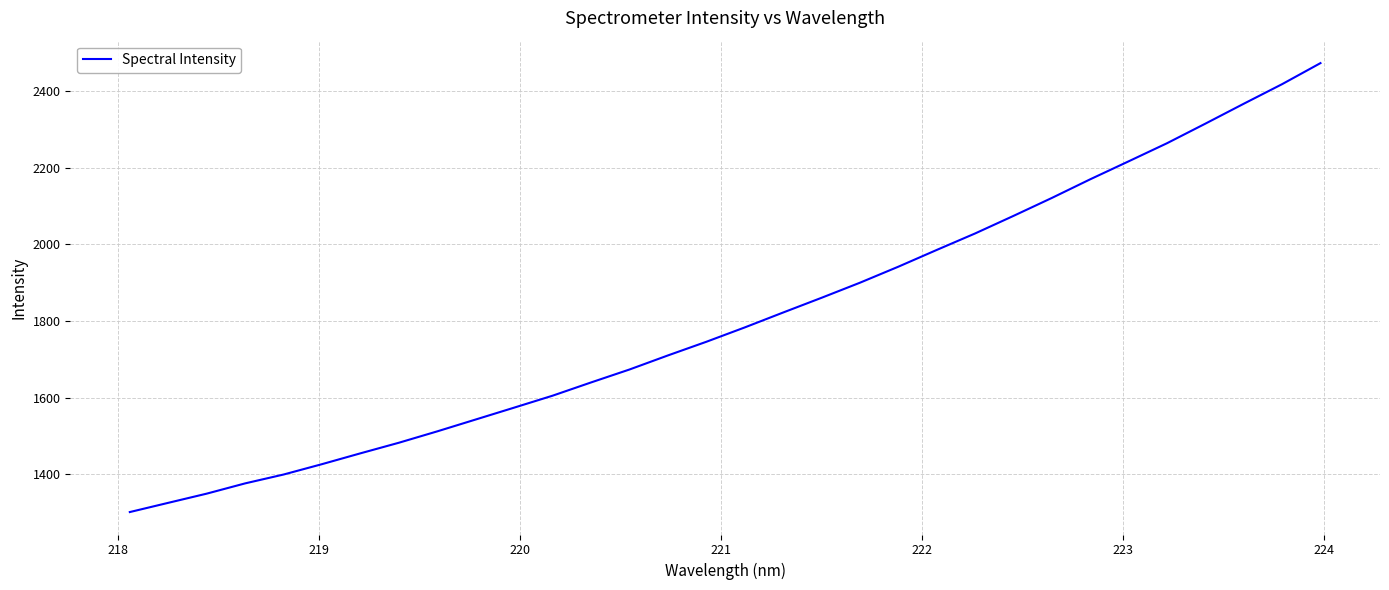

Count the number of categories in the chart.

32